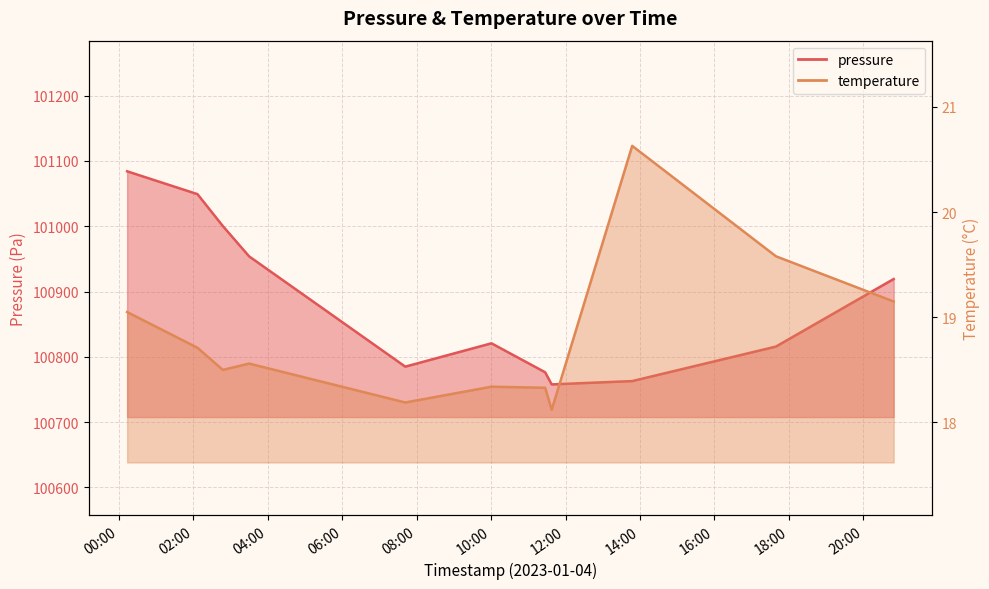

Which category has the lowest value in the pressure series?

2023-01-04T11:37:41